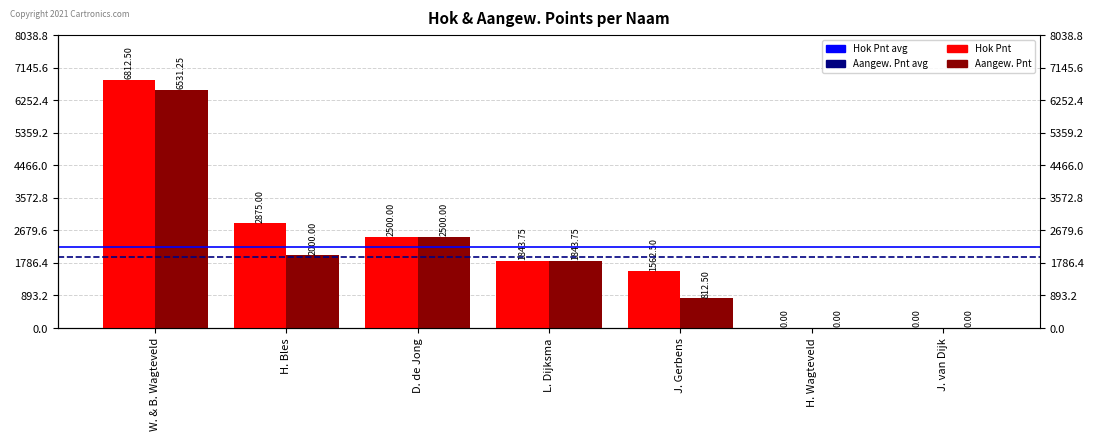

List the labels in order of Aangew. Pnt value, largest first.

W. & B. Wagteveld, D. de Jong, H. Bles, L. Dijksma, J. Gerbens, H. Wagteveld, J. van Dijk